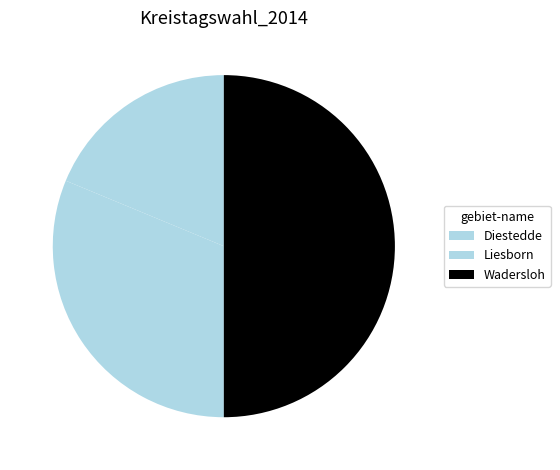

What is the largest slice in the pie chart?

Wadersloh